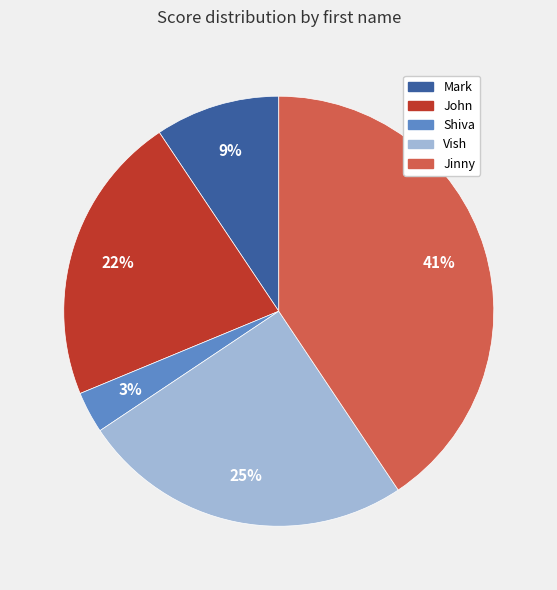

What is the ratio of the value at Vish to the value at John?

1.1